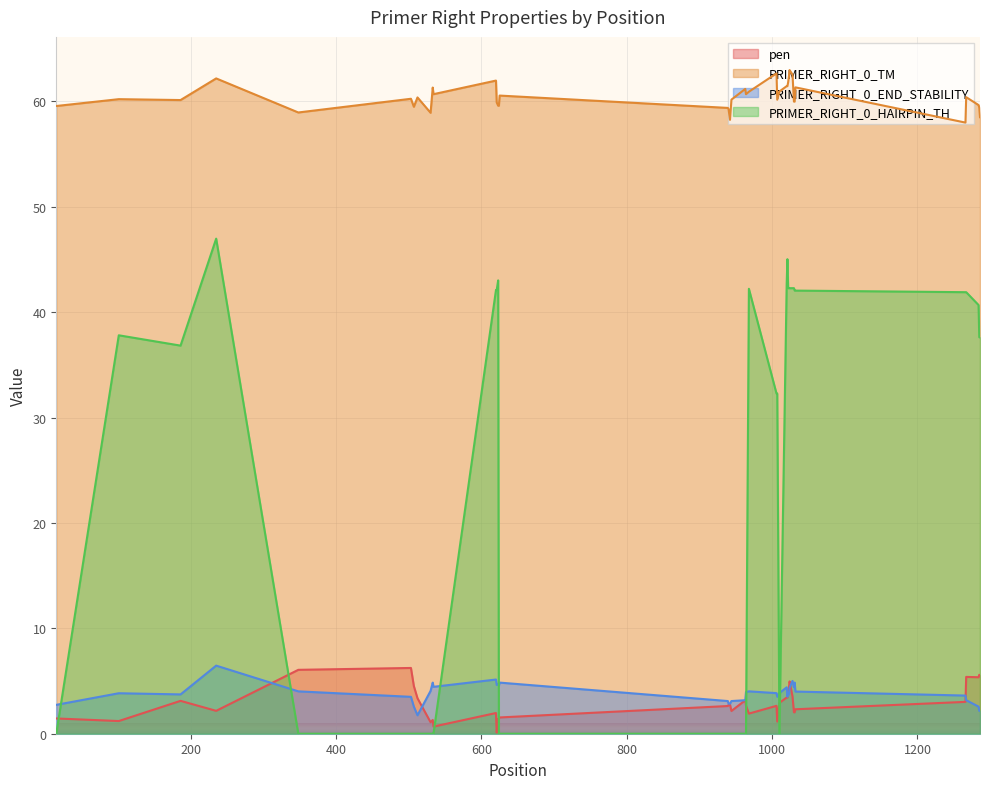

Which series has the largest range (max minus min)?

PRIMER_RIGHT_0_HAIRPIN_TH